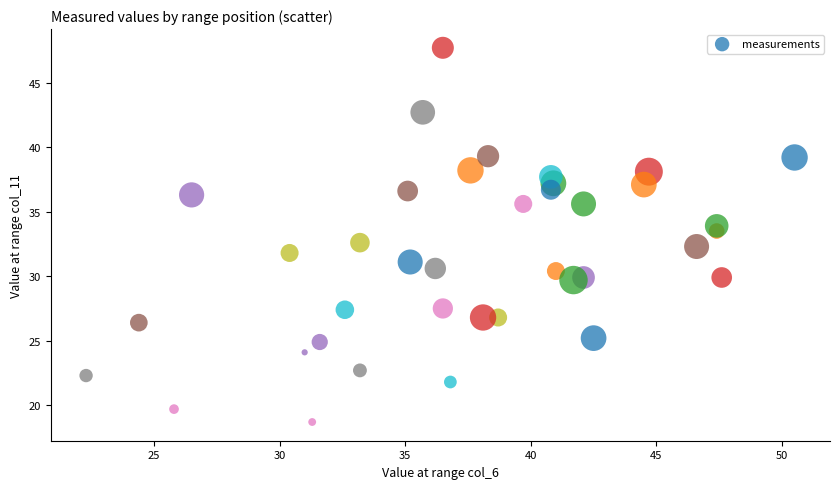

What is the range of Y values (max minus min)?

29.0